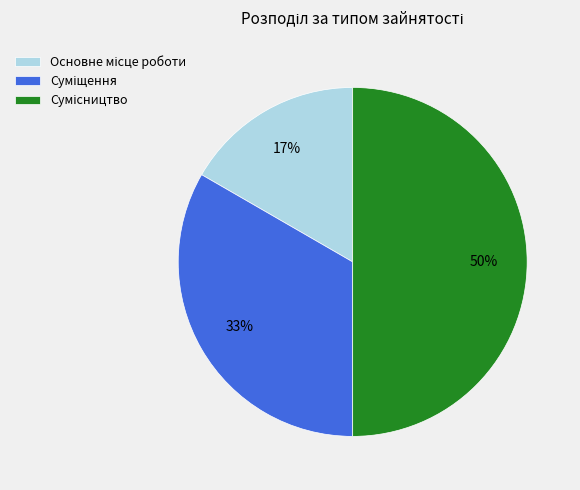

How many slices are in this pie chart?

3